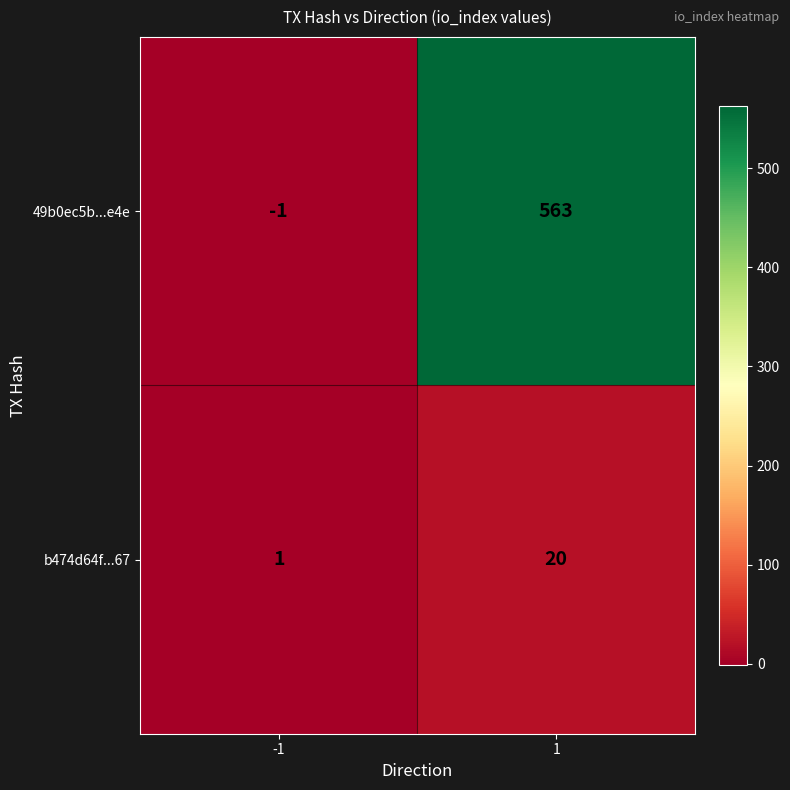

At which category does the chart reach its peak across all series?

1